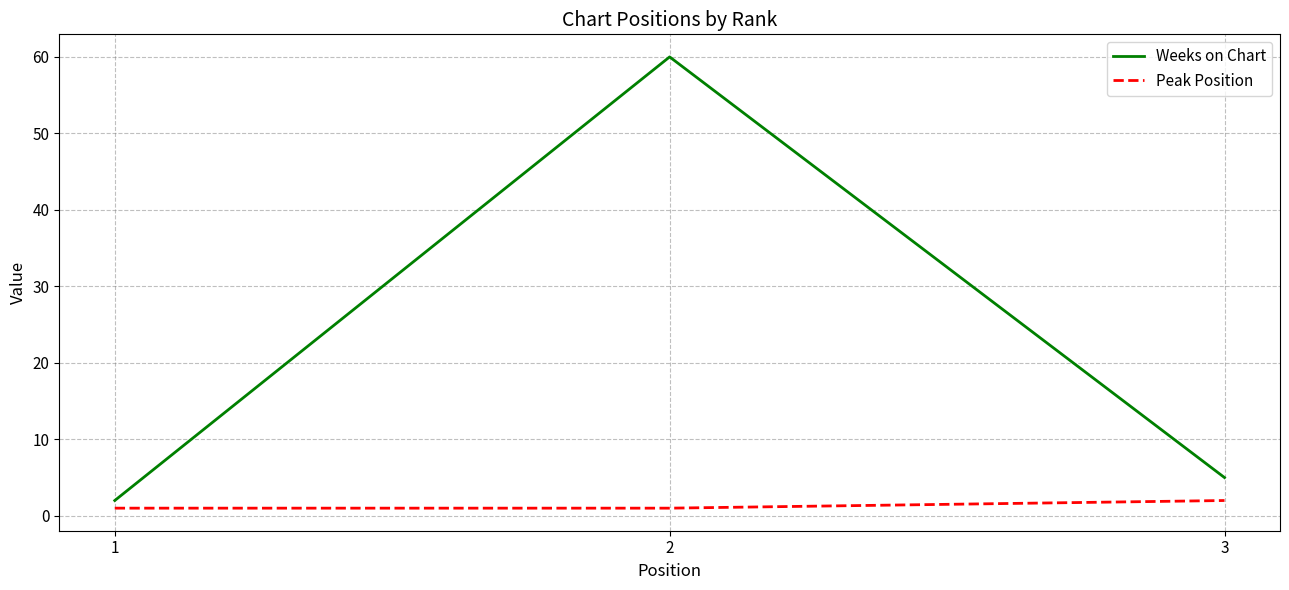

Which series has the largest total across all categories?

Weeks on Chart